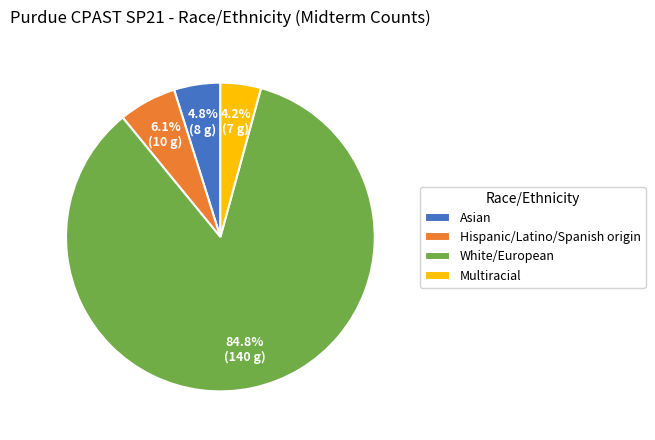

To the nearest percent, what is the combined percentage of Asian and Multiracial?

9%